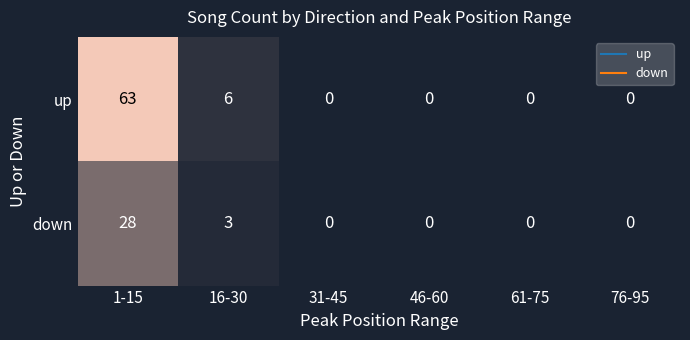

Which series has the largest total across all categories?

up